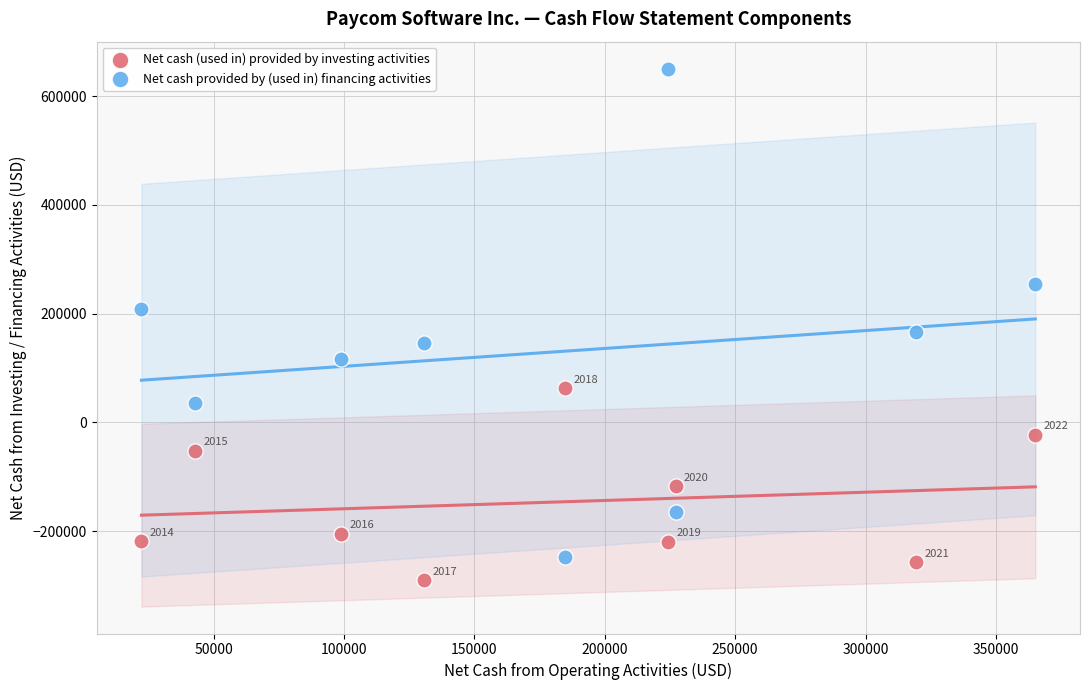

Across all data points, what is the range of X values (max minus min)?

342766